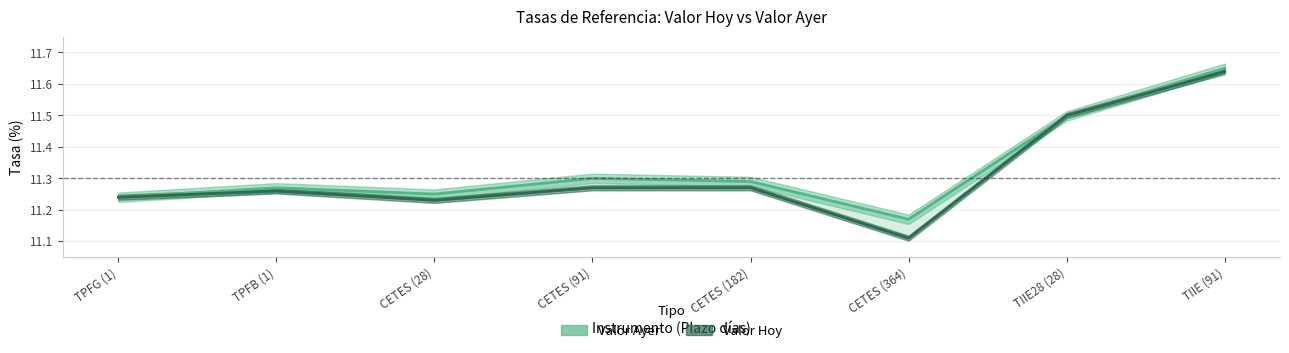

How many lines are shown in the chart?

2